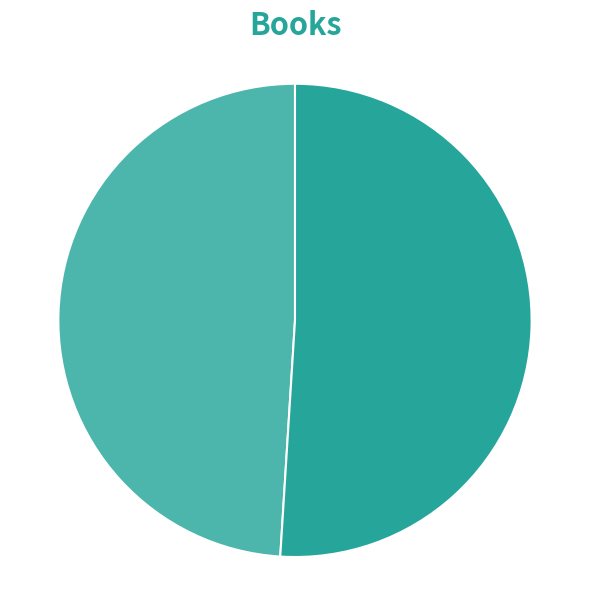

Between Result 2 and Result 1, which is larger?

Result 2